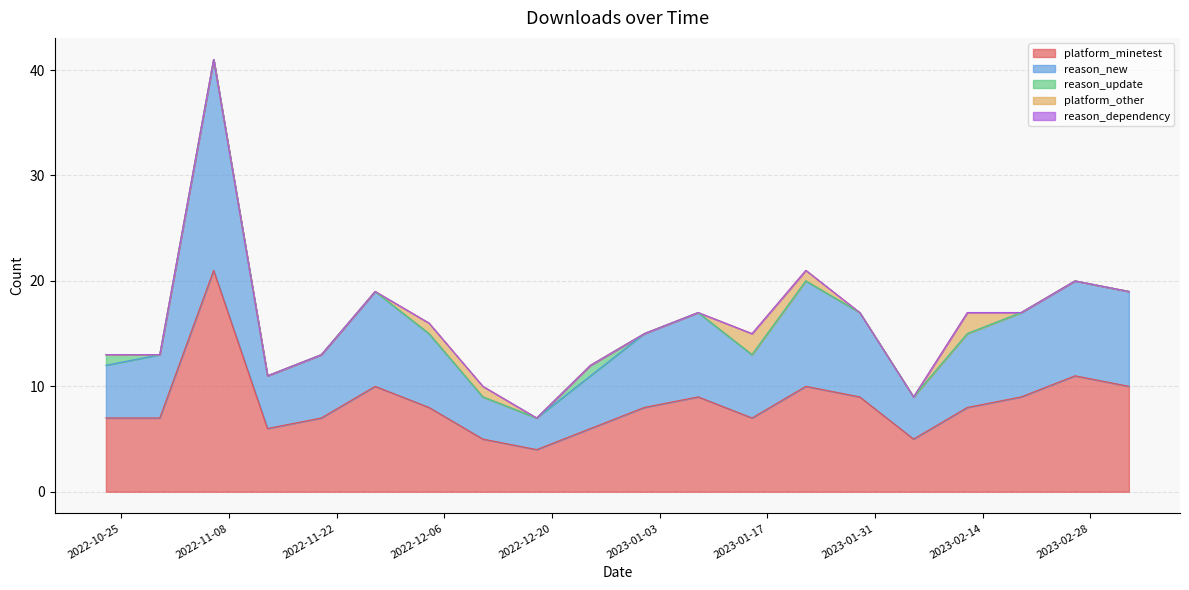

The reason_new series shows 3 at 2022-12-18. True or false?

True